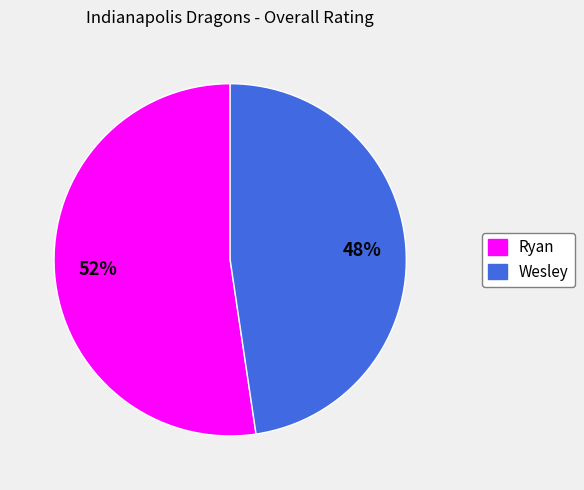

Which has a higher value, Wesley or Ryan?

Ryan